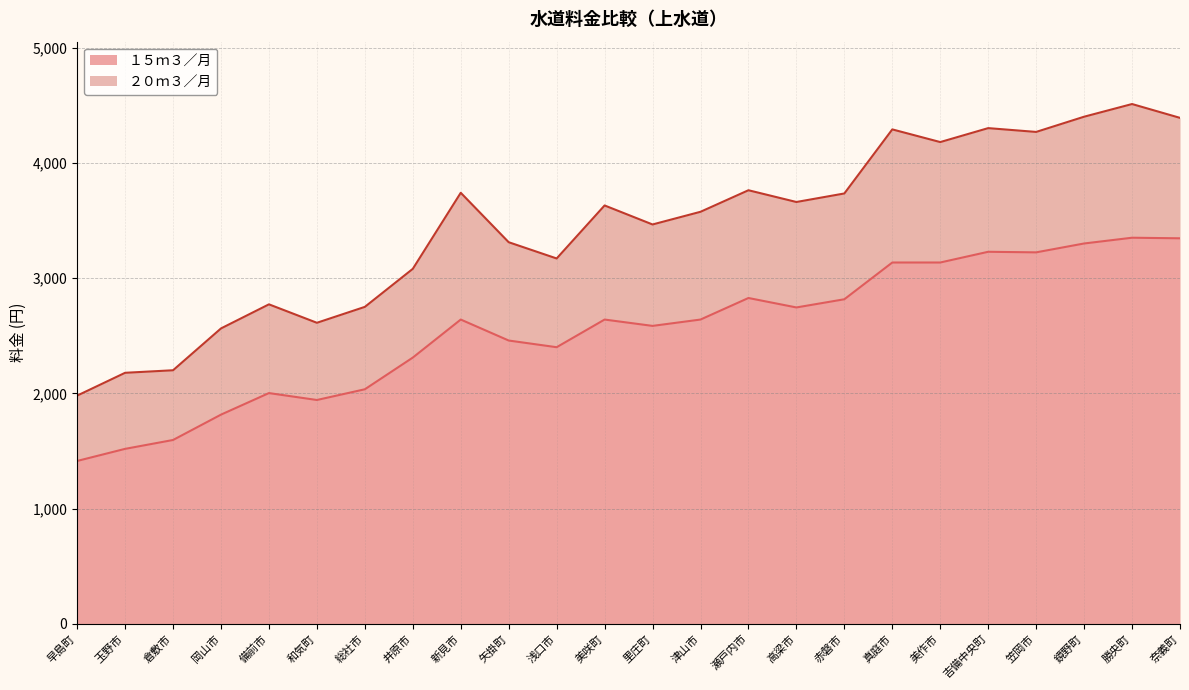

Which has a higher value, 吉備中央町 or 笠岡市?

吉備中央町